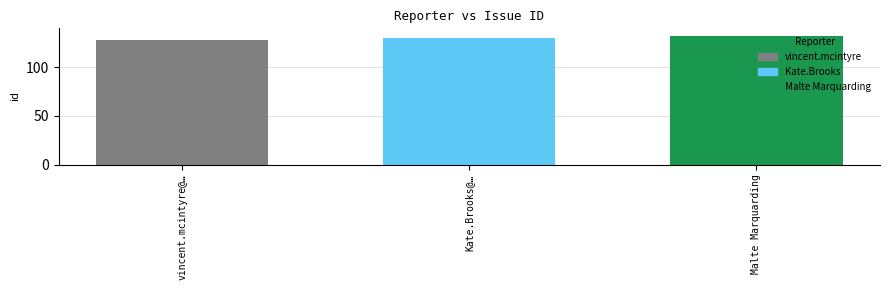

The value at vincent.mcintyre@… is 128. True or false?

True